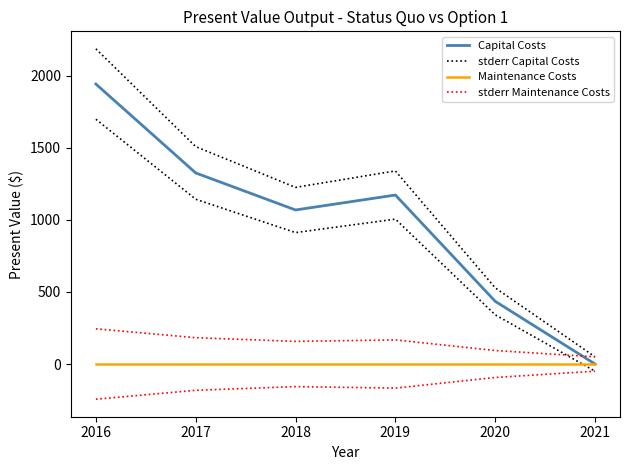

How many values in Capital Costs are above zero?

5